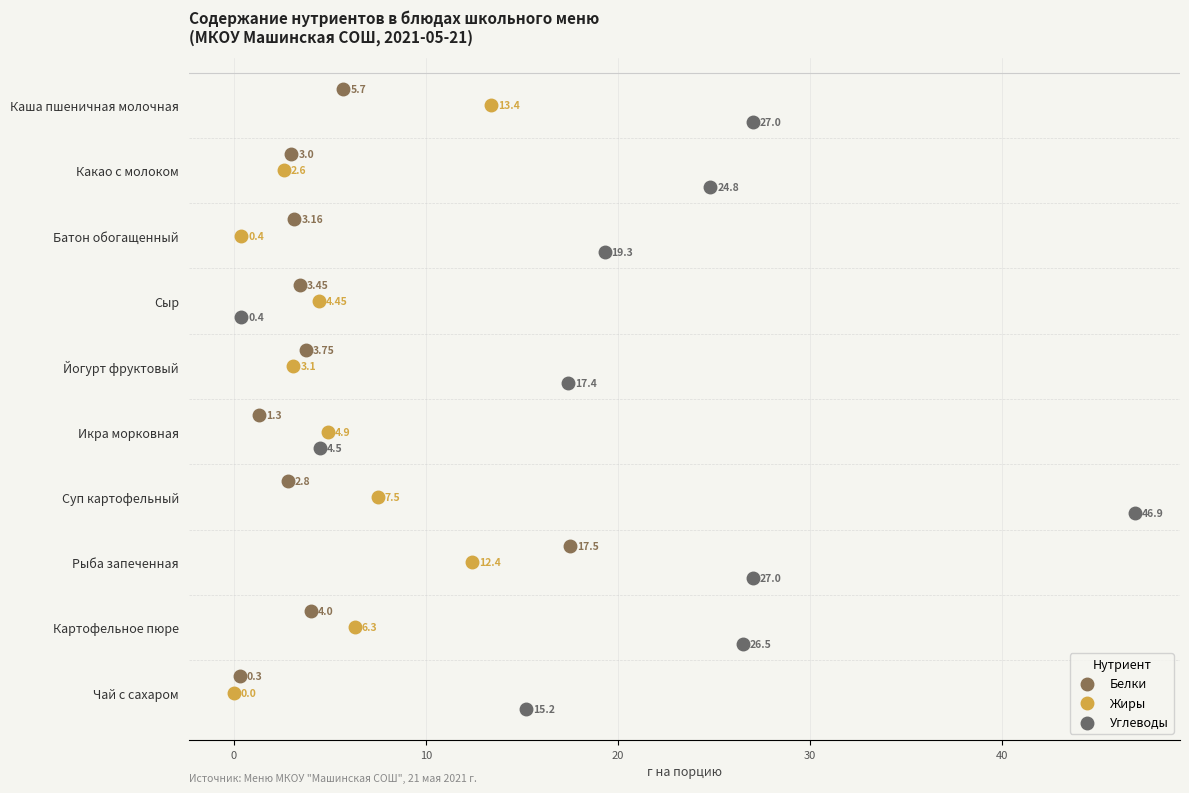

Which series contains the lowest Y value?

Белки